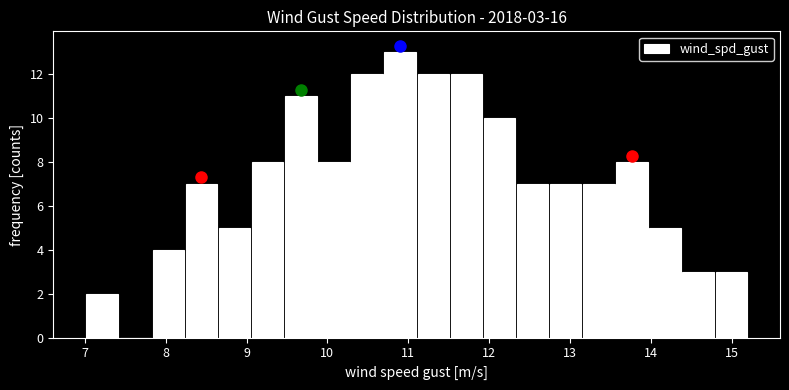

Which range on the x-axis has the tallest bar?

10.7 to 11.1